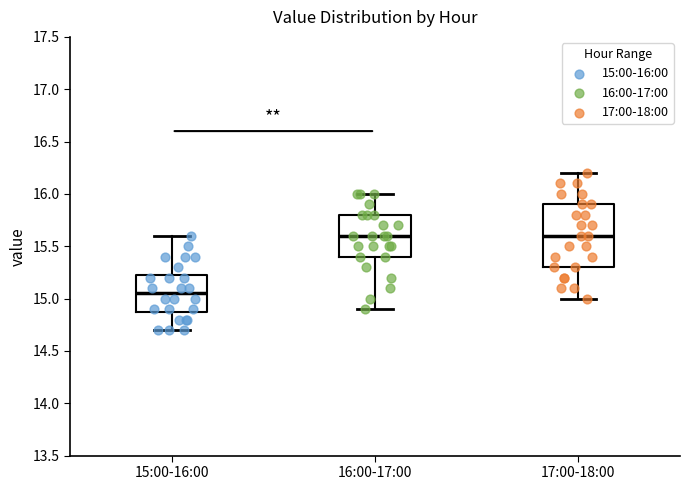

Which box is the tallest, from its lower edge to its upper edge?

17:00-18:00